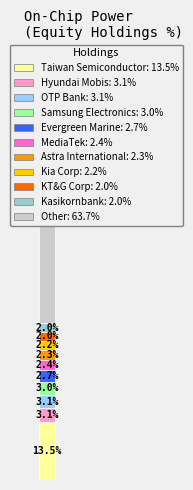

What is the change in value from Evergreen Marine to Astra International?

-0.4